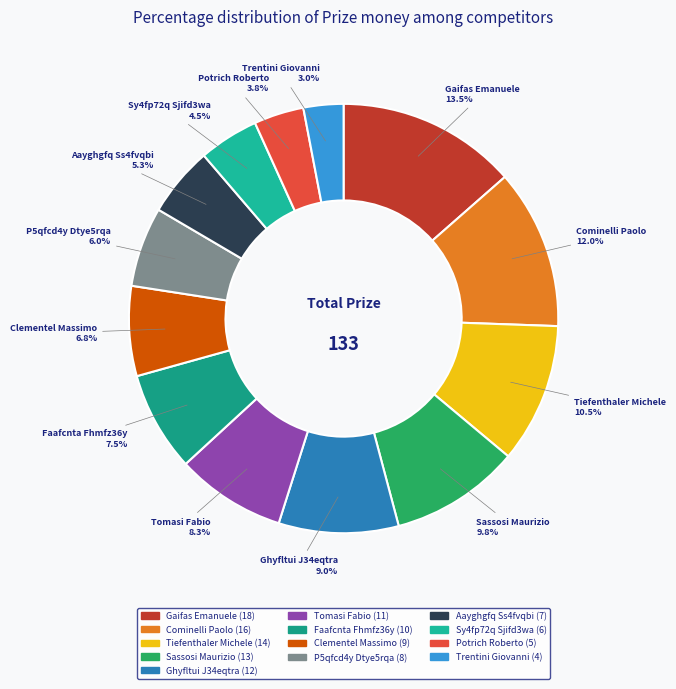

Which category has the biggest portion of the pie?

Gaifas Emanuele